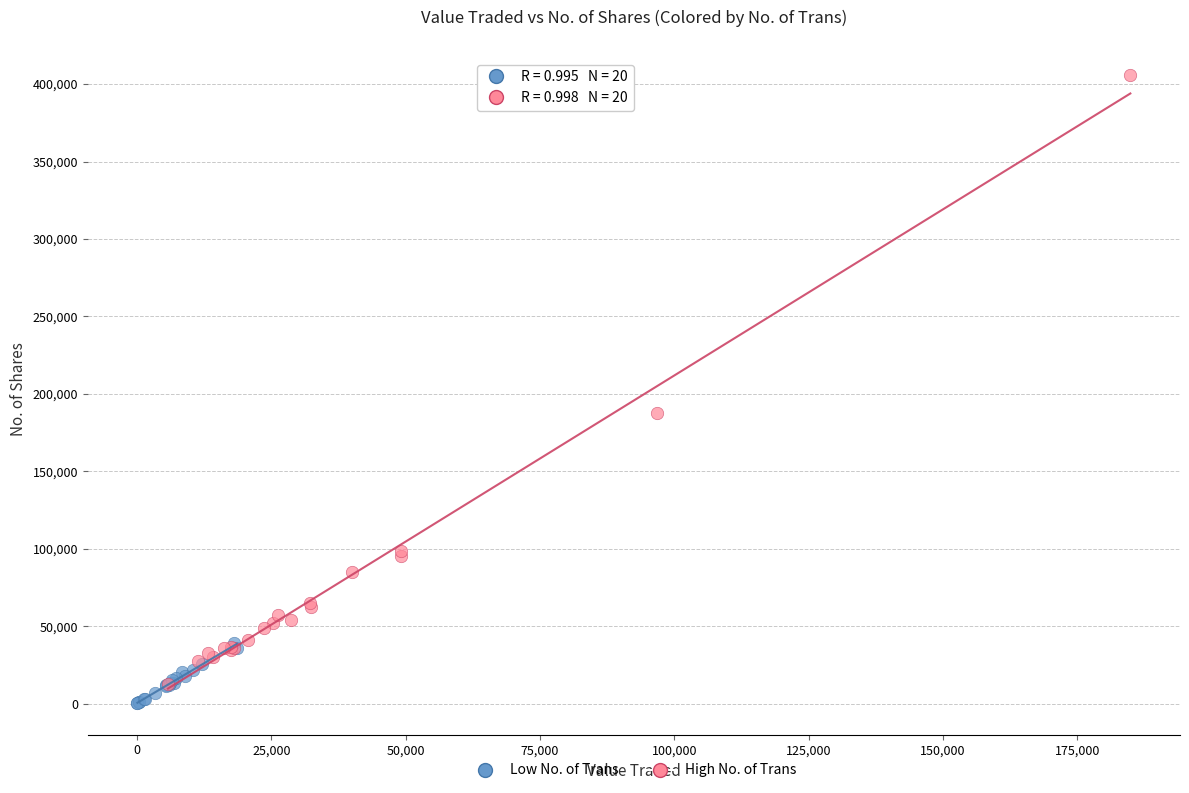

Which series reaches the maximum Y coordinate?

High No. of Trans